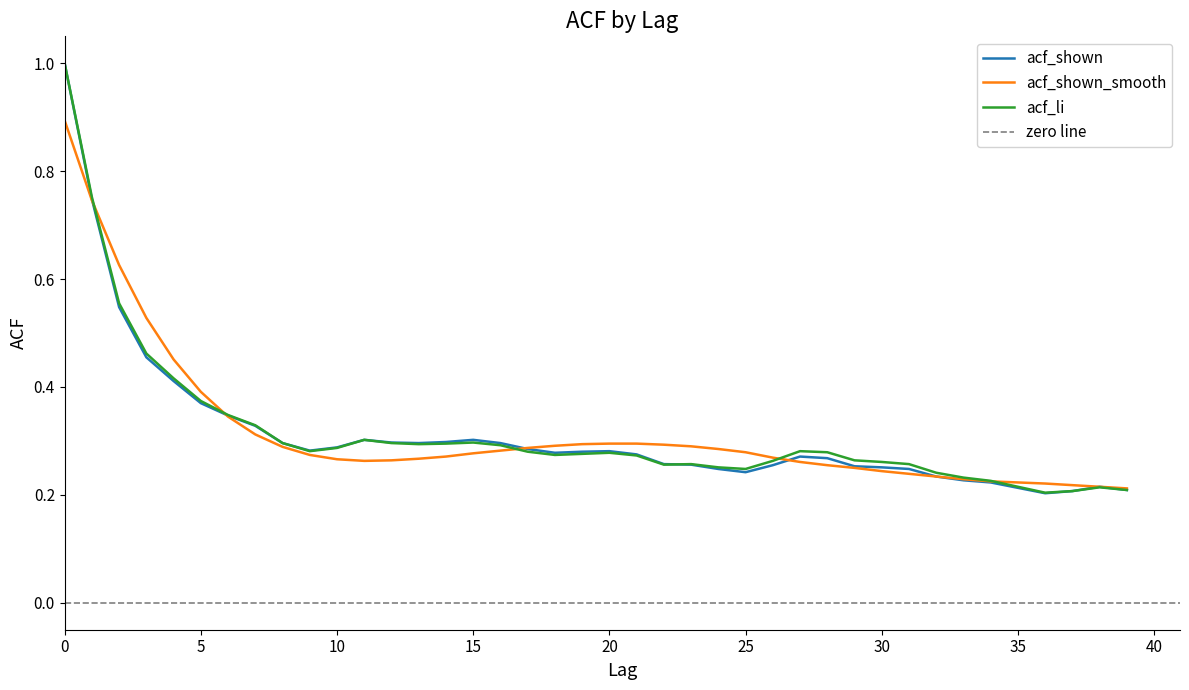

How many times do acf_shown_smooth and acf_li cross each other?

5